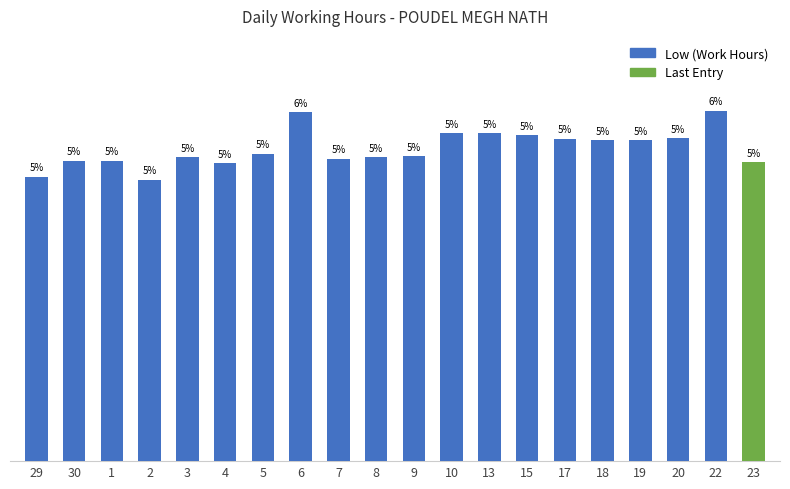

At which label is the value closest to 10?

3